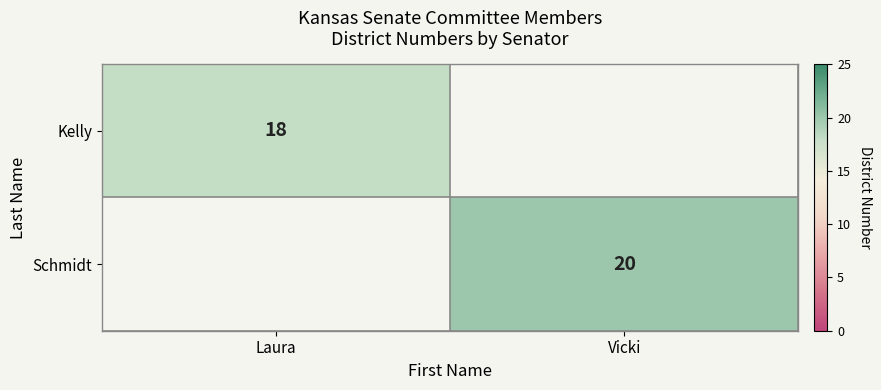

True or false: Schmidt has a value of 20 at Vicki.

True